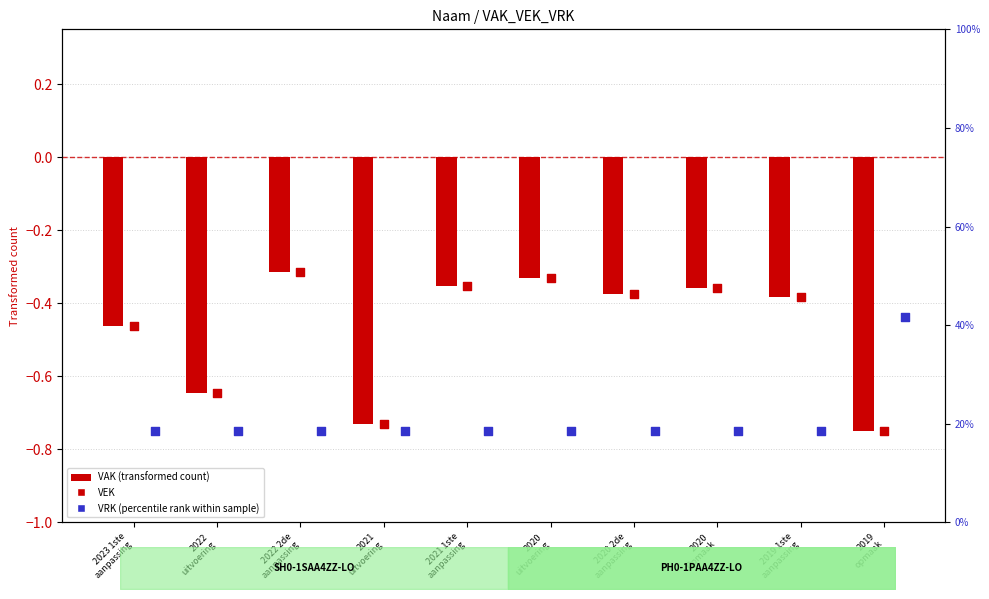

At which category is the sum across all series the highest?

2022 2de
aanpassing